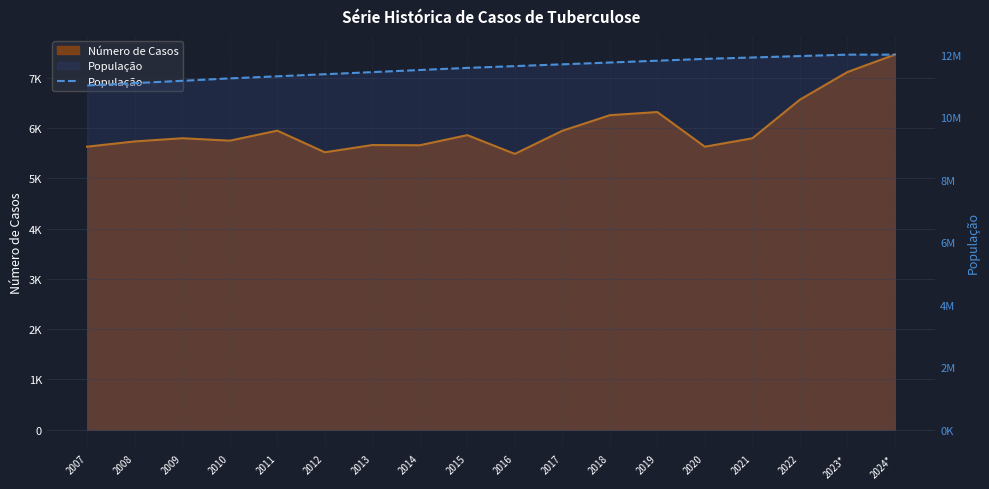

What position from the right is 2012?

13